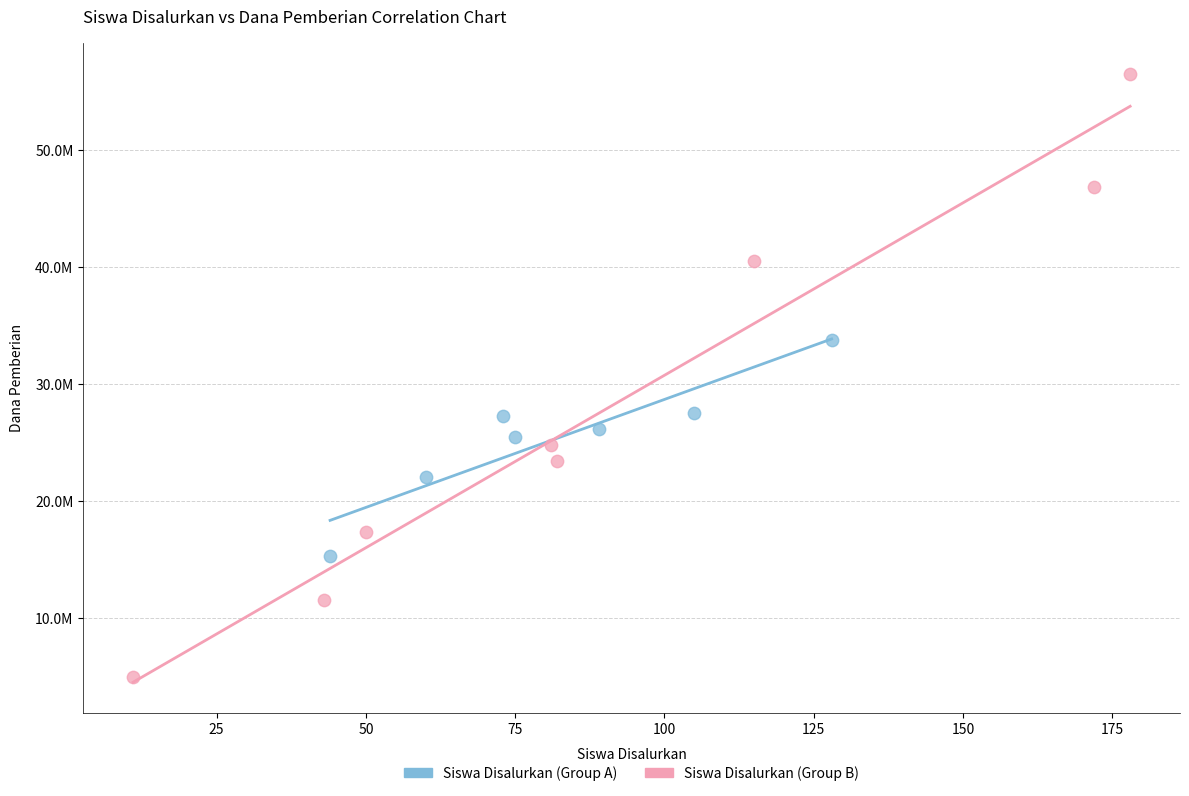

What are all the series names shown in the legend?

Siswa Disalurkan (Group A), Siswa Disalurkan (Group B)